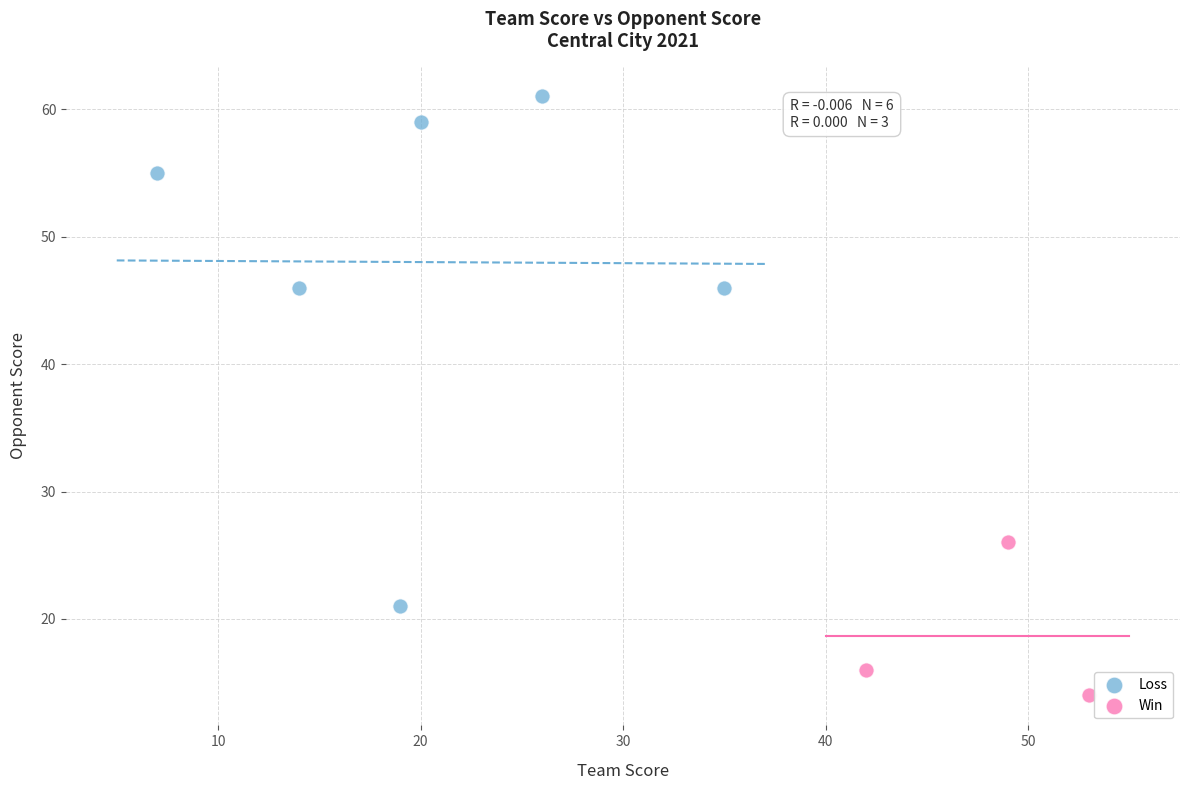

Which series contains the highest Y value?

Loss